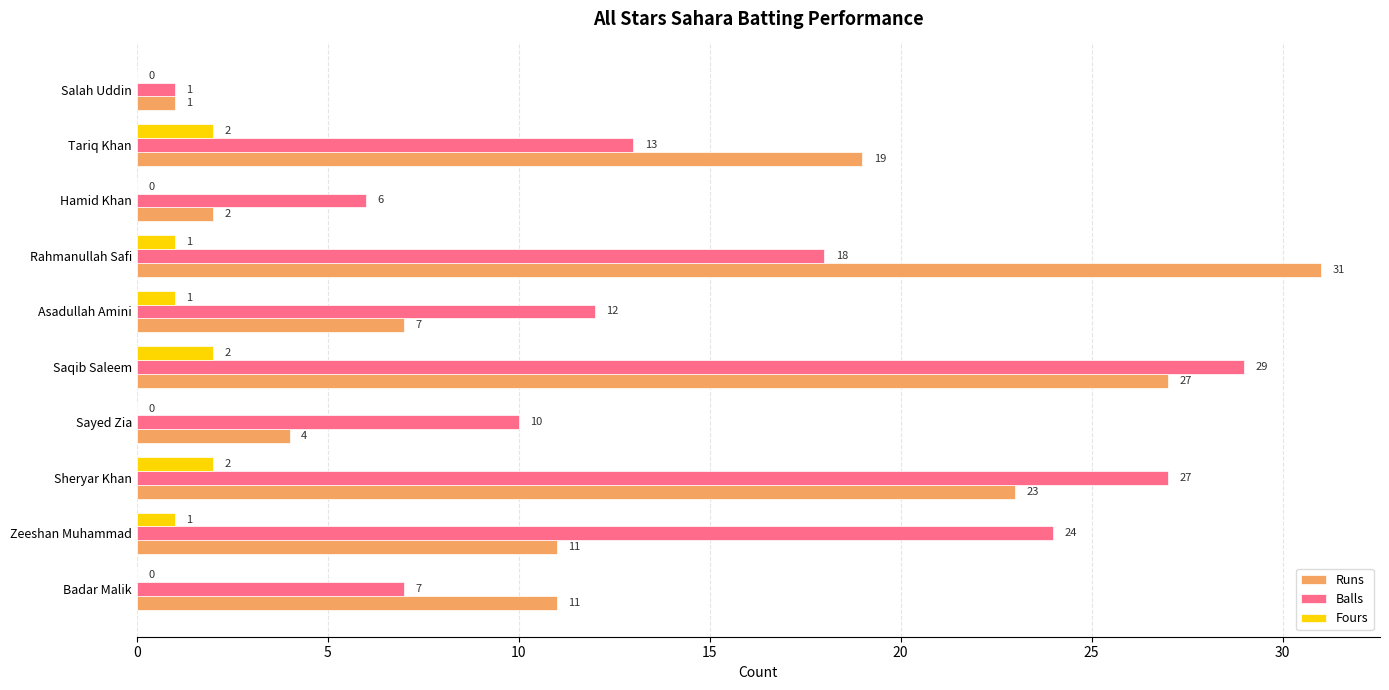

True or false: Runs has a value of 31 at Rahmanullah Safi.

True